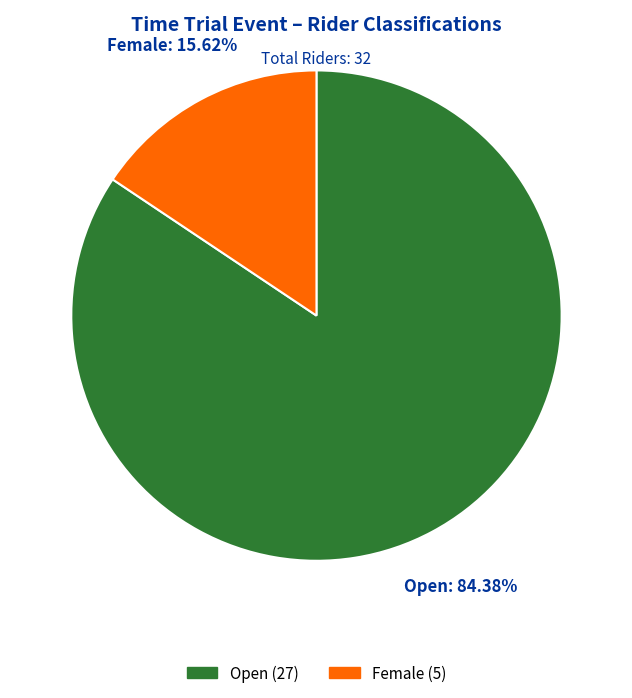

Is there a majority slice in this chart?

Yes